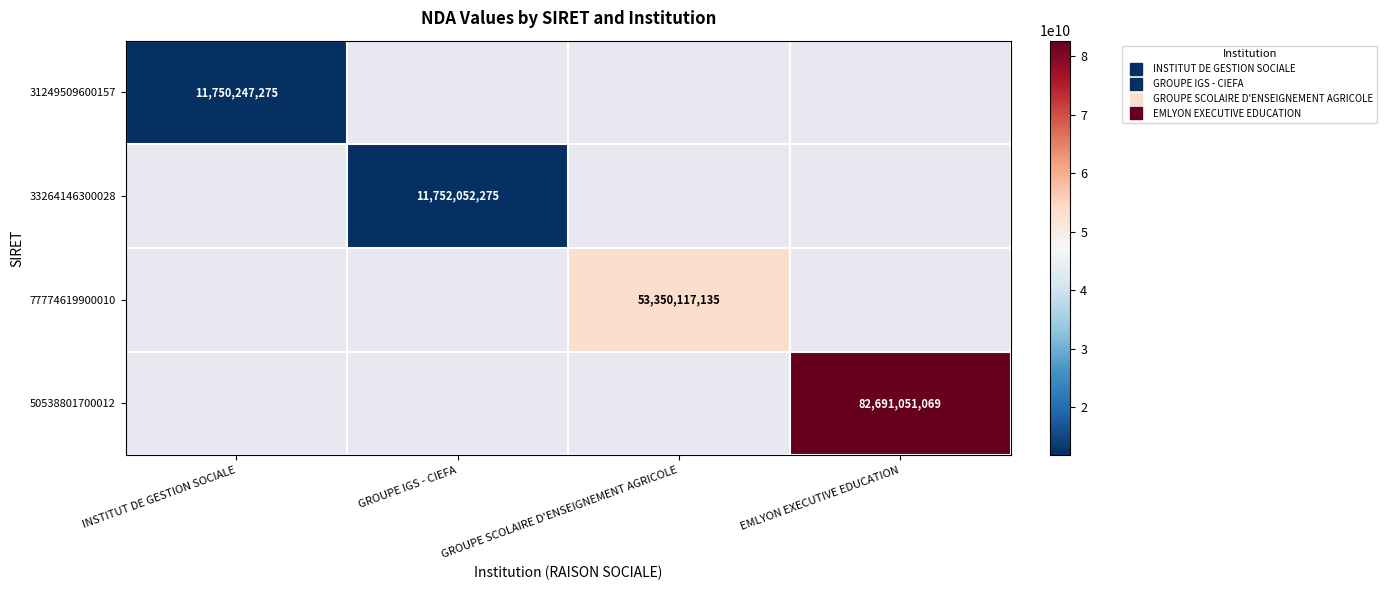

At which label is 31249509600157 closest to 11750247275?

INSTITUT DE GESTION SOCIALE